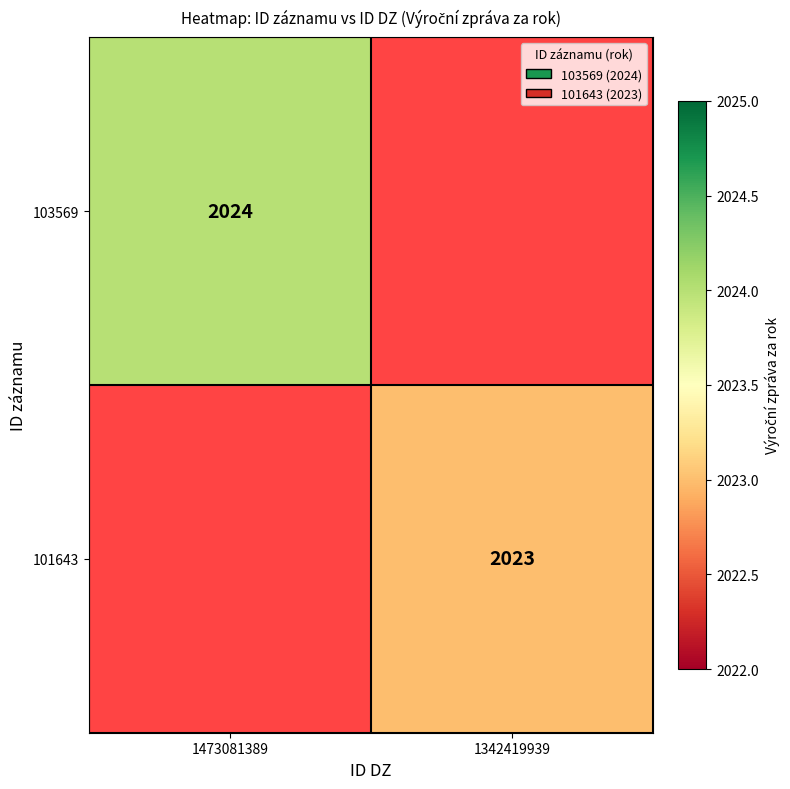

Which has a higher value, 1342419939 or 1473081389?

1473081389